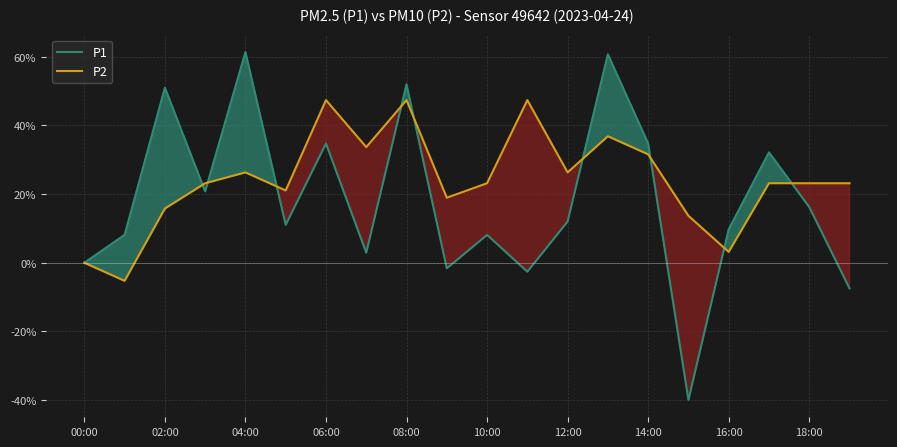

The P1 series shows 11.6 at 10:00. True or false?

False